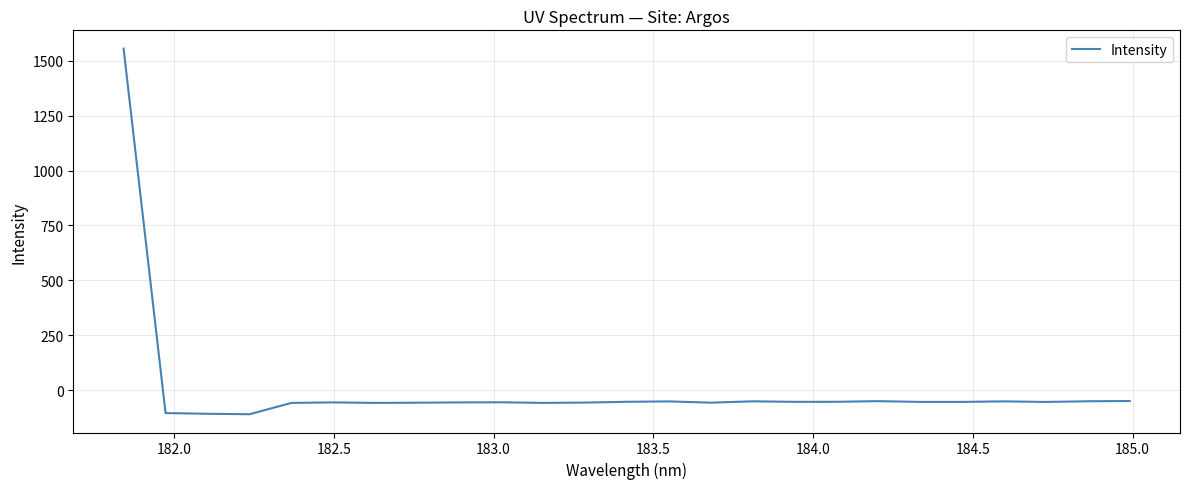

What is the difference between the maximum and minimum values?

1664.4